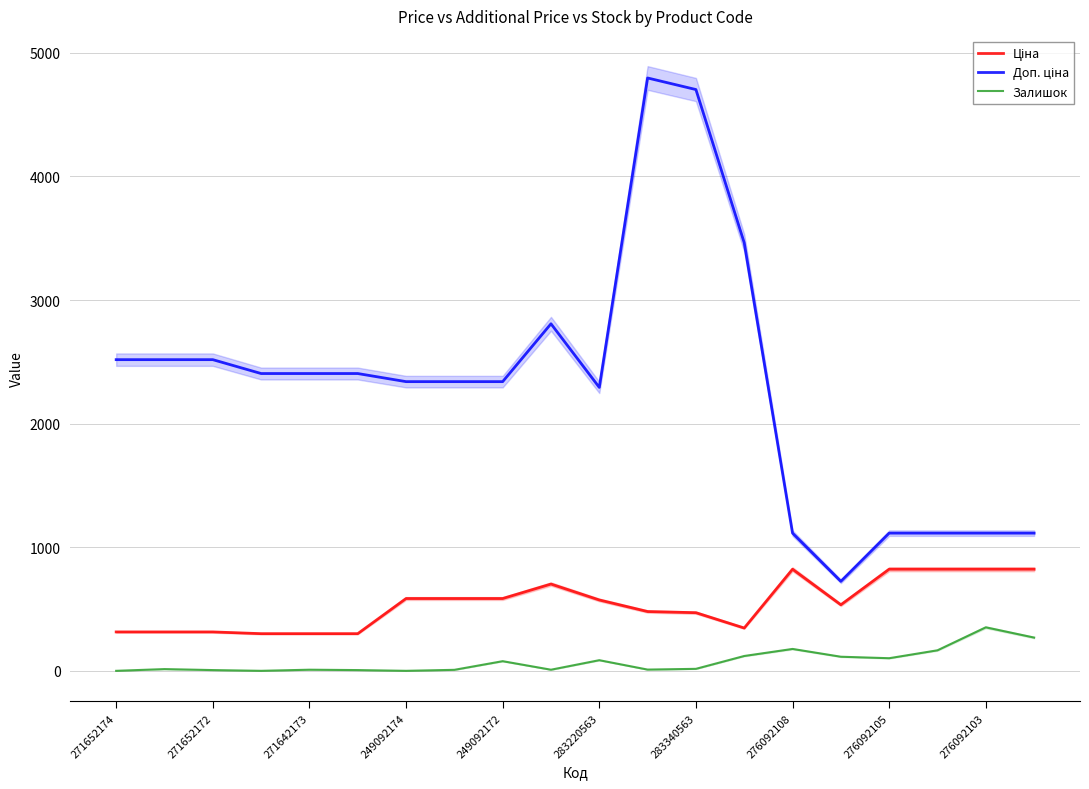

What position from the left is 17?

18